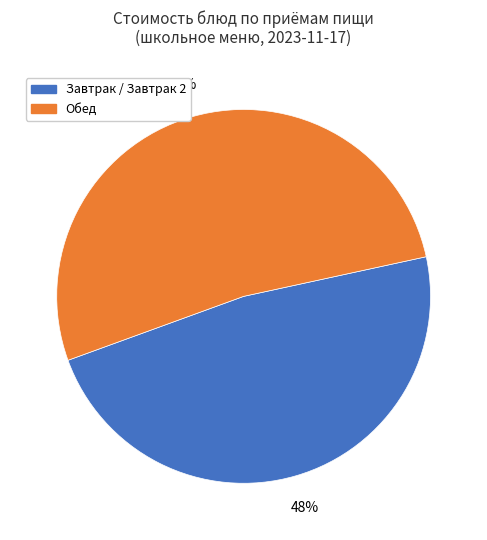

Is there any slice that represents more than half of the pie?

Yes